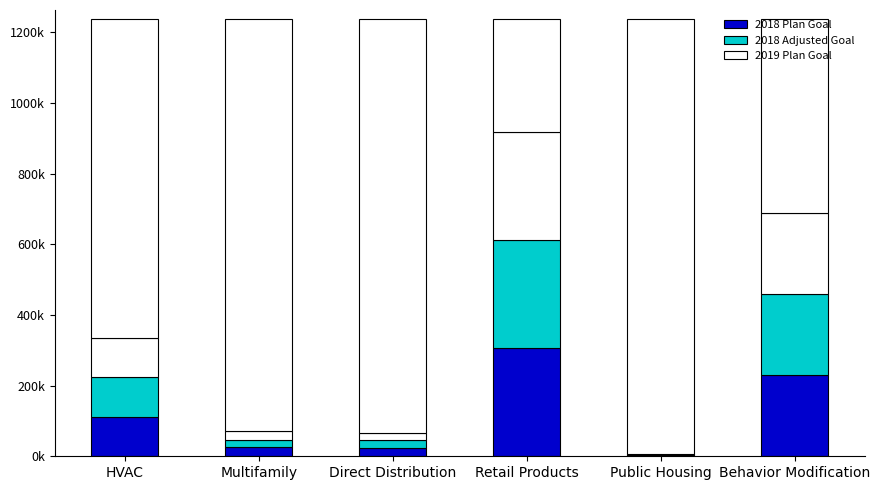

Reading left to right, what are all the values shown in this chart?

2018 Plan Goal: 112018.9	27550.5	22358.7	305808.0	1868.4	230000.0
2018 Adjusted Goal: 112018.9	17129.6	22358.7	305808.0	1328.9	230000.0
2019 Plan Goal: 112018.9	27550.5	22358.7	305808.0	1868.4	230000.0